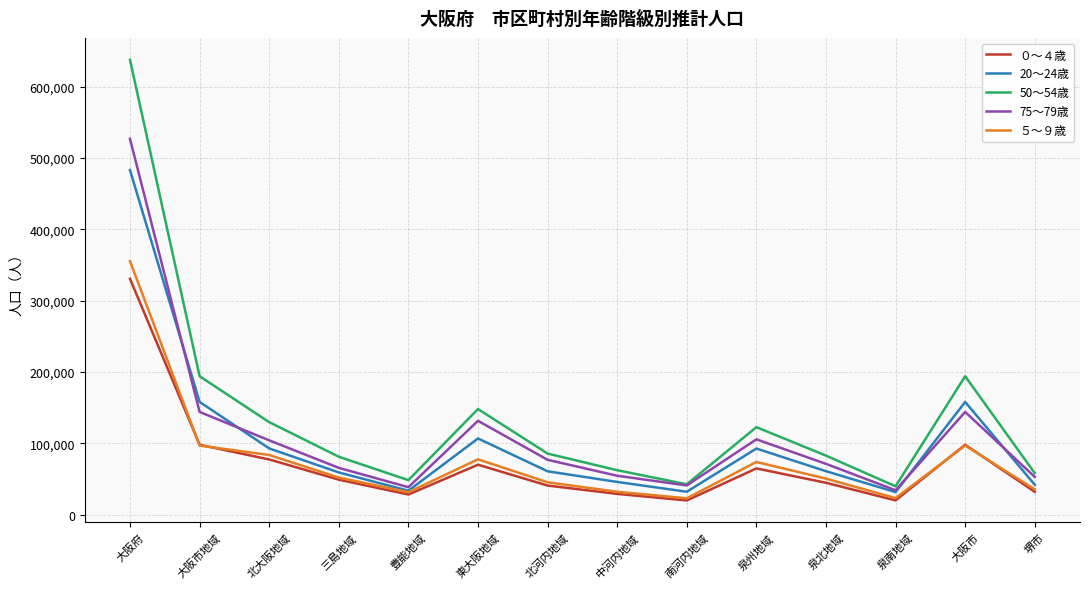

The value of 75～79歳 at 大阪市 is 197463. True or false?

False